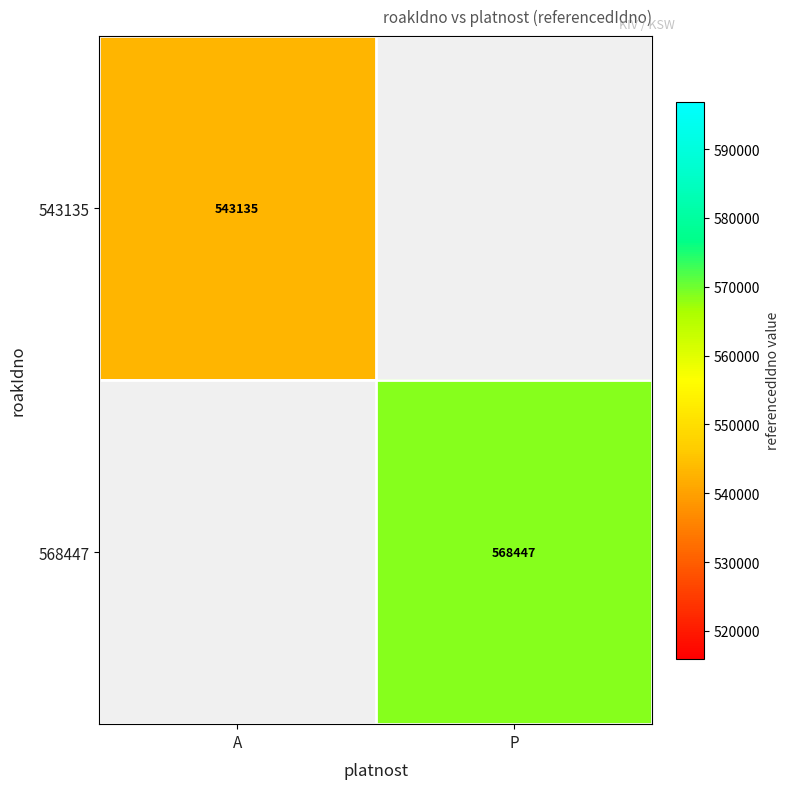

The 543135 series shows 762845 at A. True or false?

False